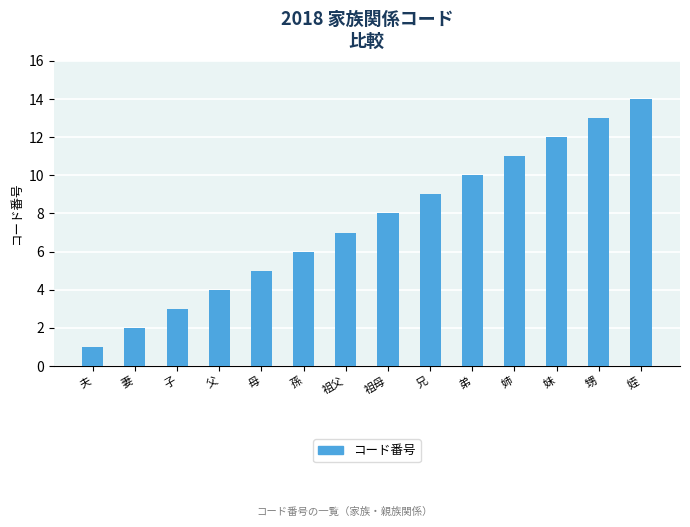

How many bars are there in total?

14